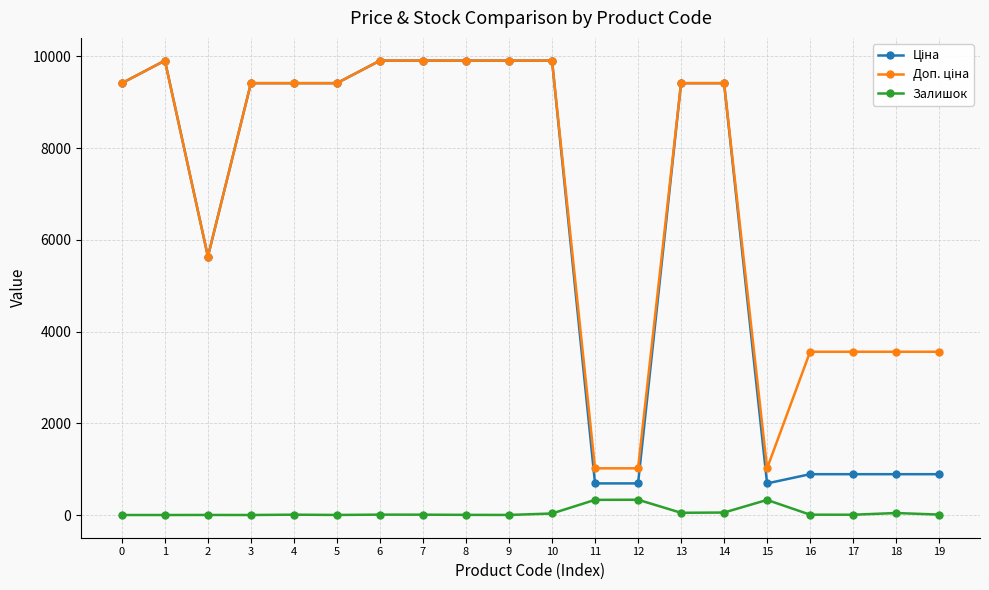

True or false: Залишок has more than 1 points higher than both neighbors.

True